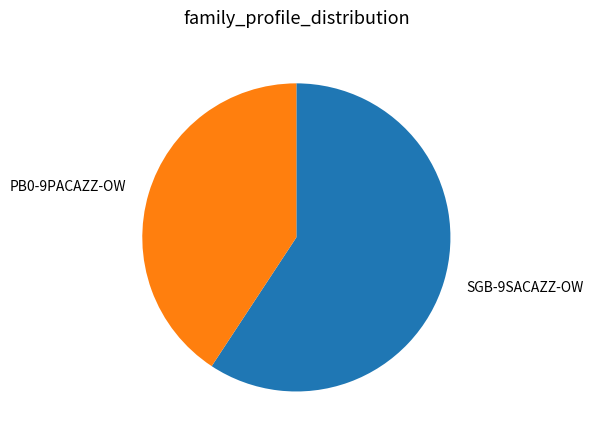

Is it true that SGB-9SACAZZ-OW is 59% of the pie?

True